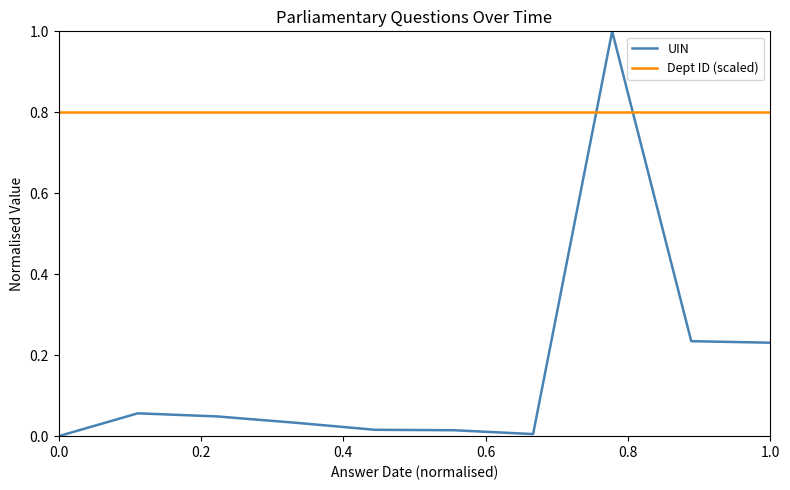

Which series has the largest total across all categories?

Dept ID (scaled)